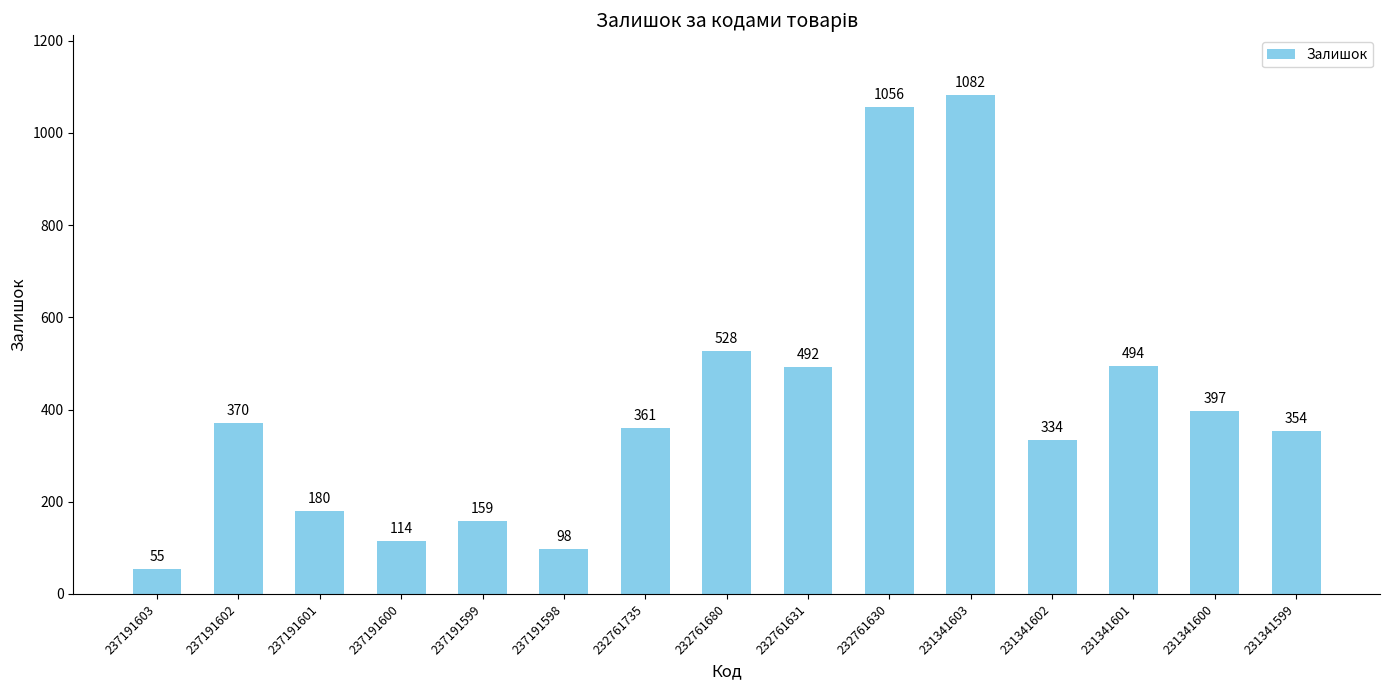

What is the value of the 3rd bar from the left?

180